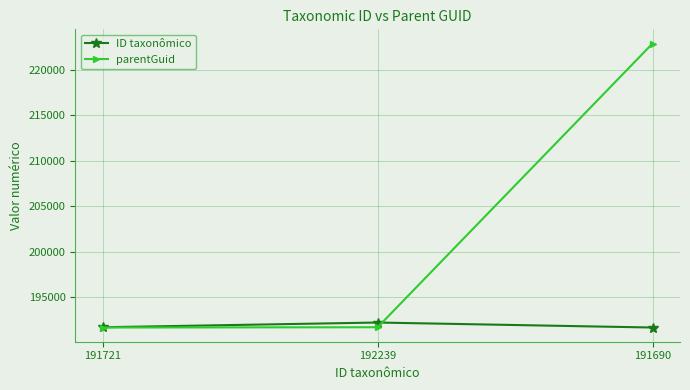

Which label corresponds to the largest value in the chart?

191690